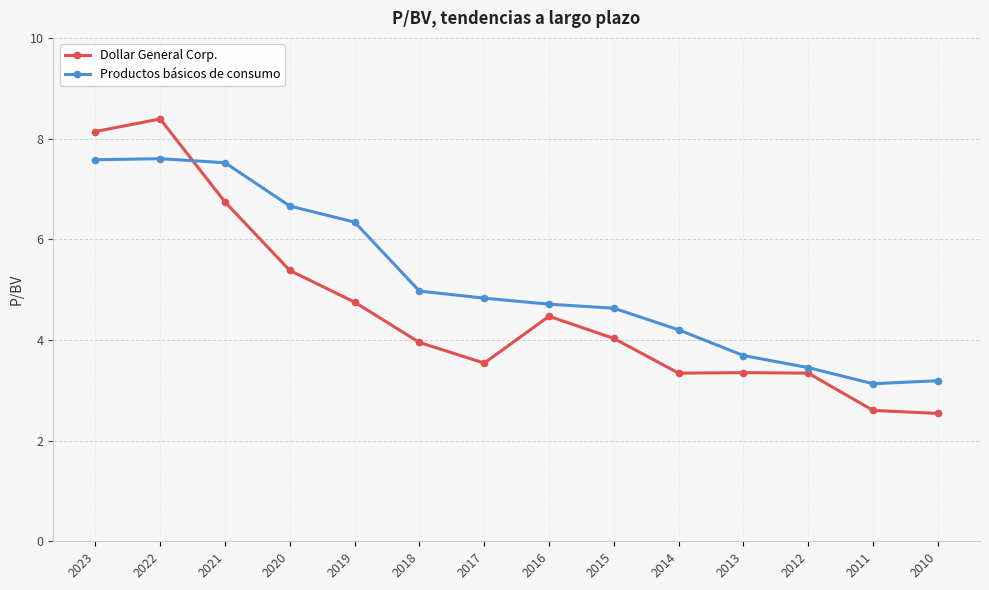

Which category has the highest value in the Dollar General Corp. series?

2022